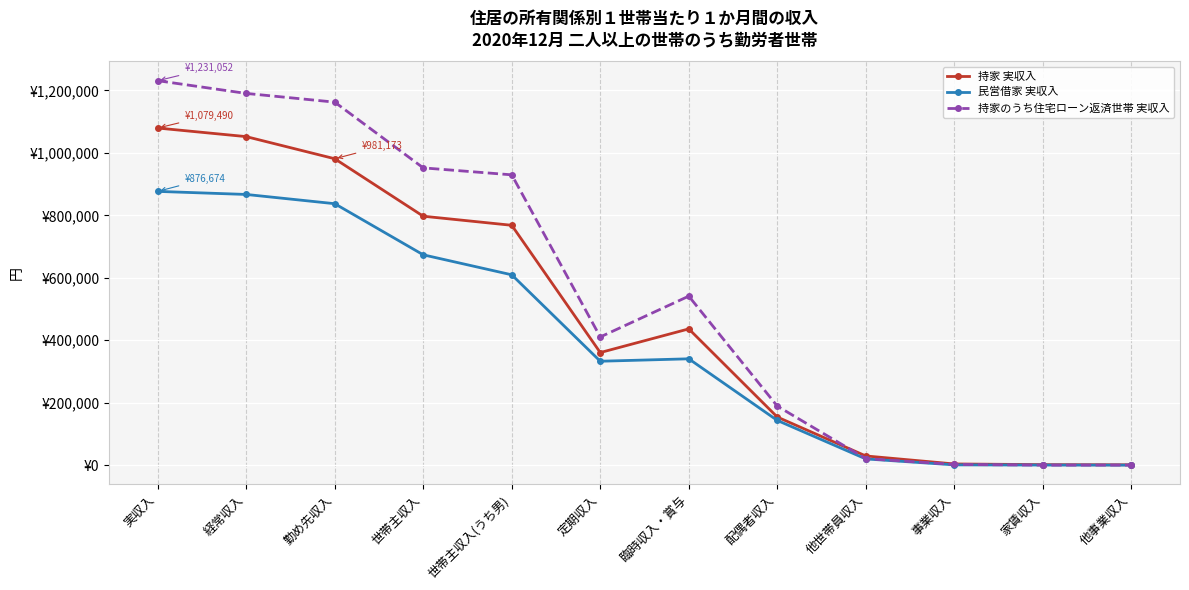

At which label is 民営借家 実収入 closest to 438506?

臨時収入・賞与